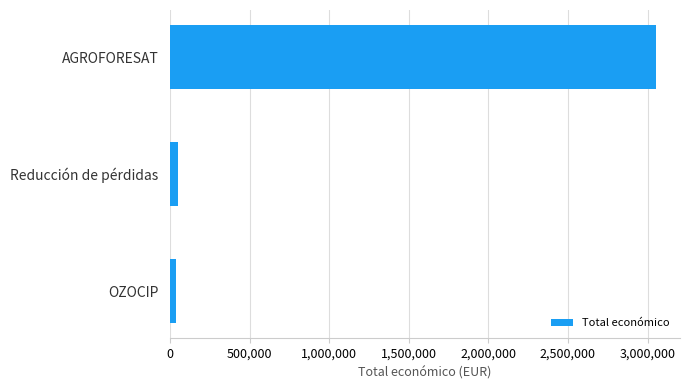

How many categories are shown in the chart?

3